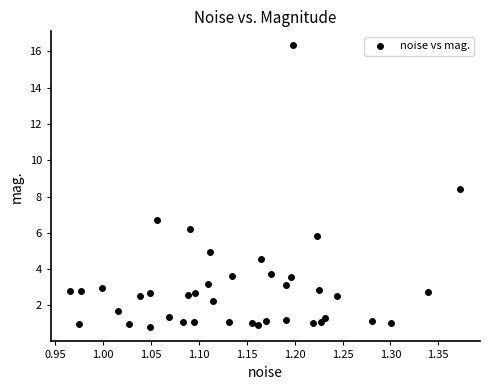

What is the range of X values (max minus min)?

0.4